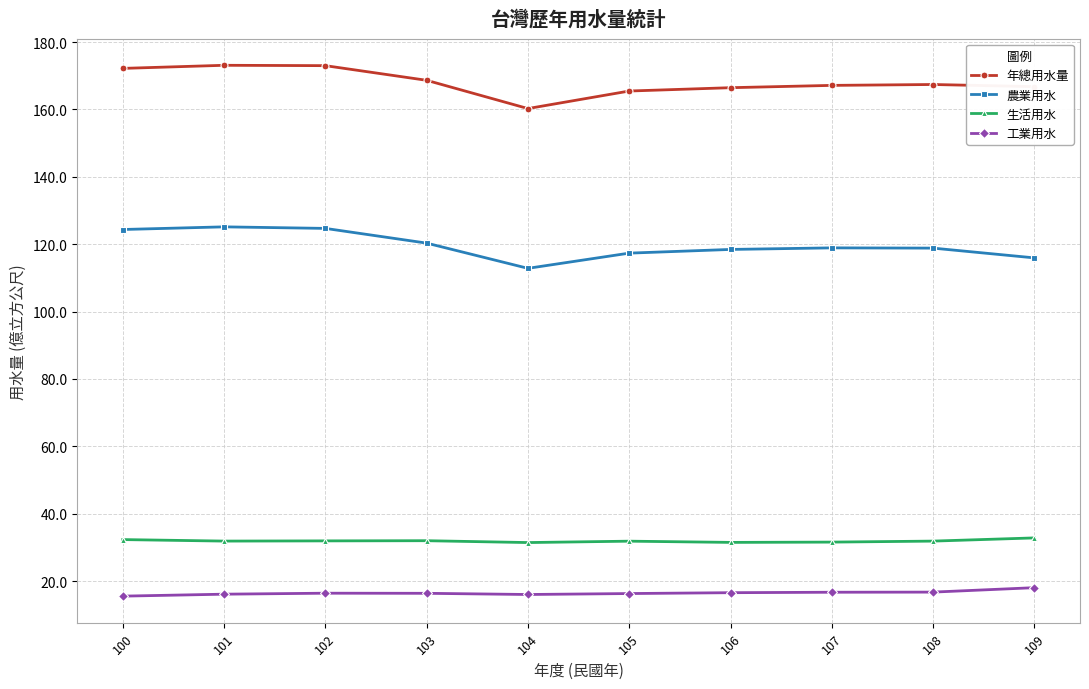

What are all the series names shown in the legend?

年總用水量, 農業用水, 生活用水, 工業用水